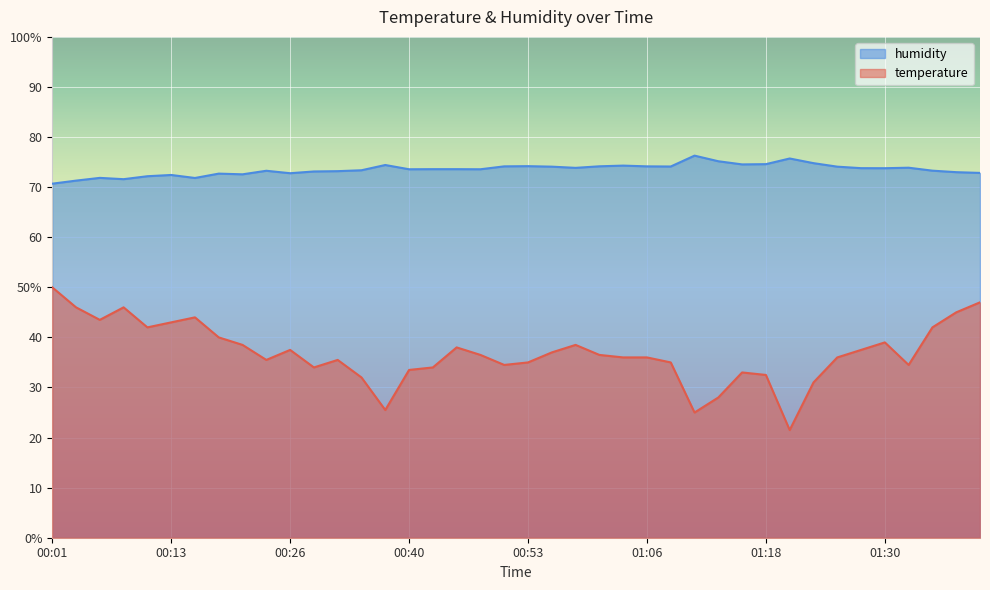

How many values in the temperature series are below 36?

17